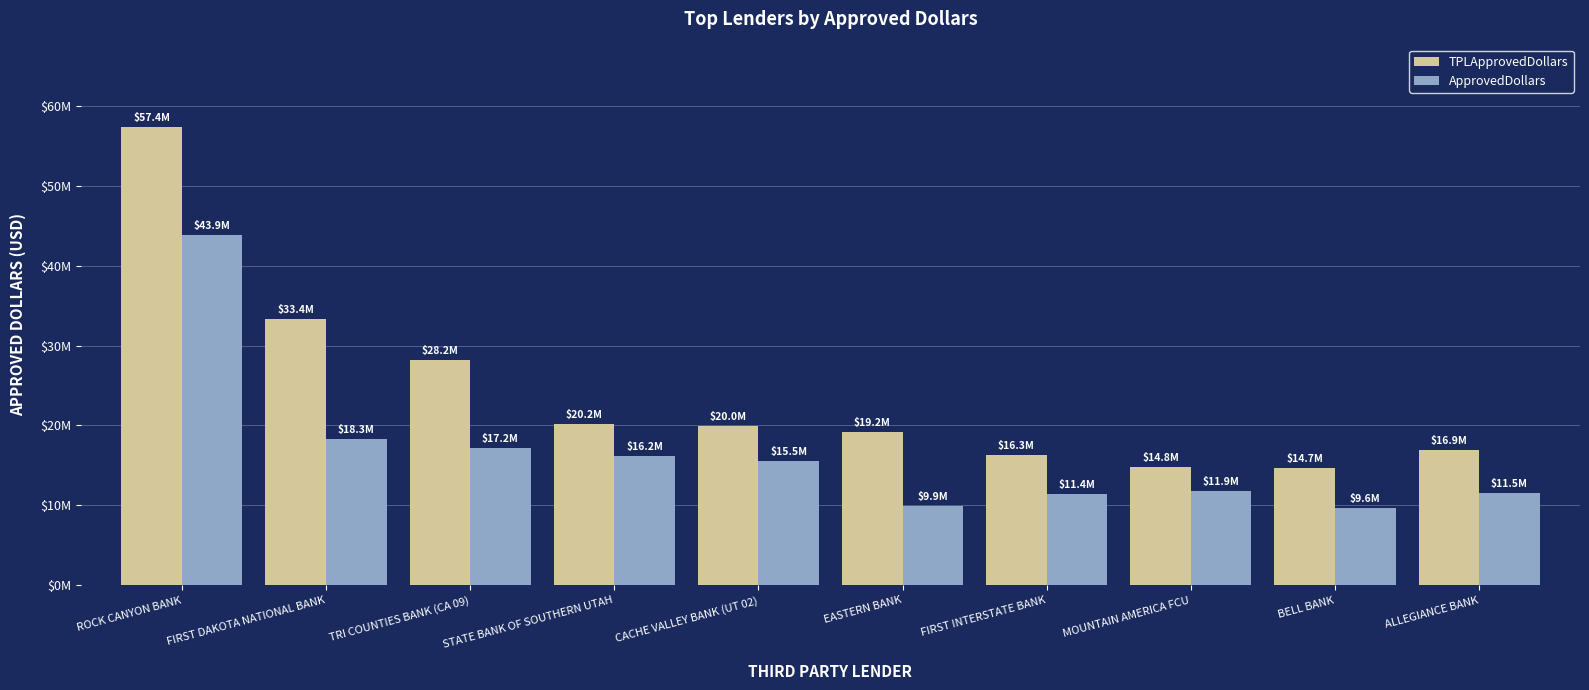

What are all the series names shown in the legend?

TPLApprovedDollars, ApprovedDollars